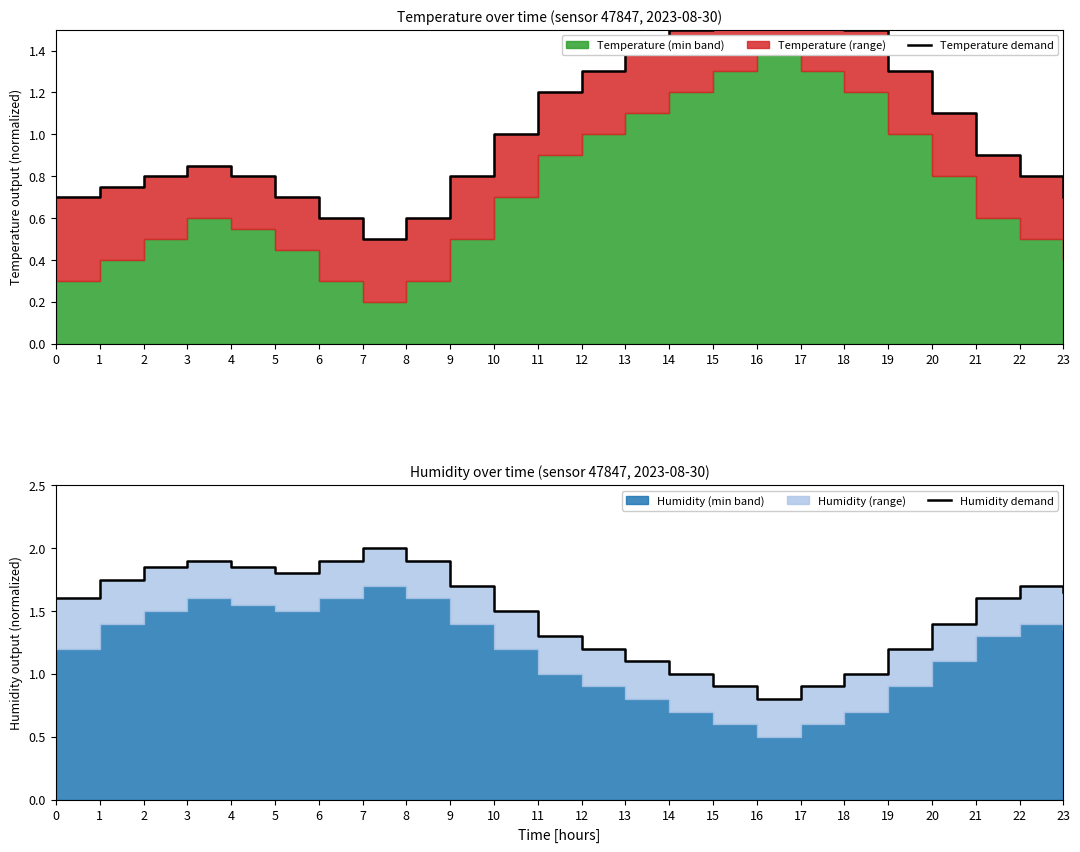

Read the Humidity demand value at 22.

1.7